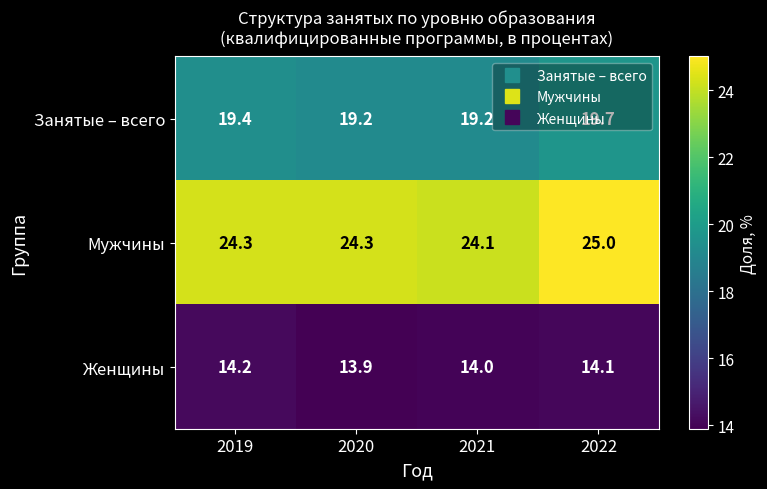

What is the smallest value displayed?

13.9